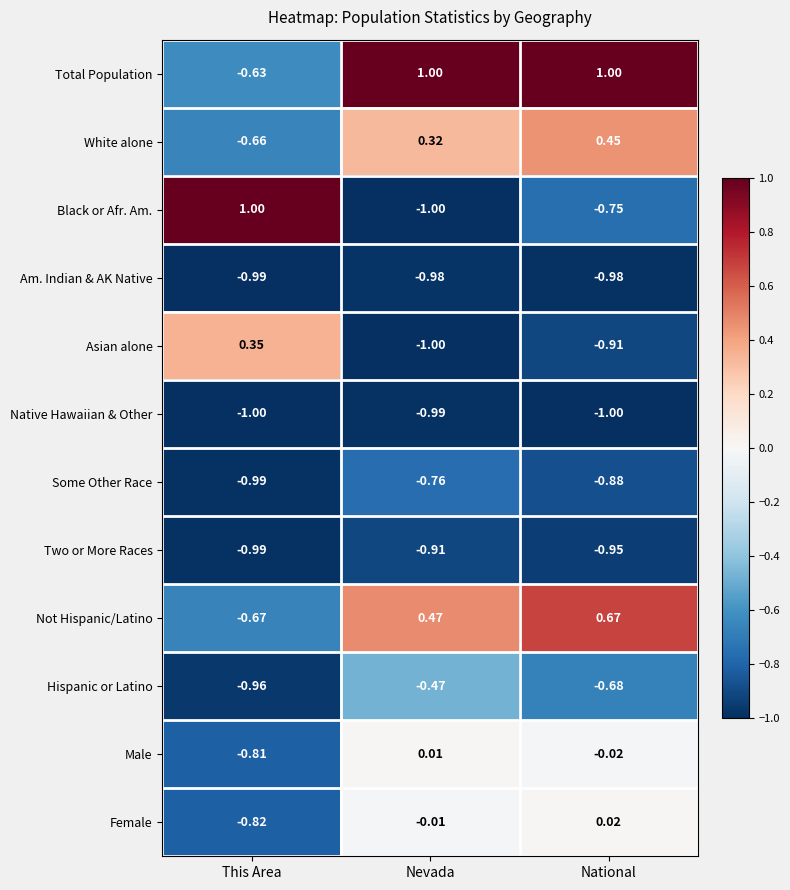

Which series has the largest range (max minus min)?

Black or Afr. Am.